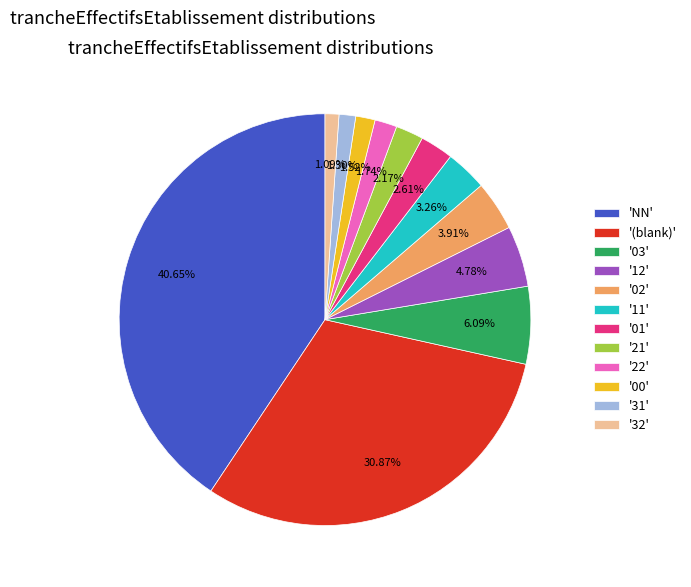

Between 'NN' and '03', which is larger?

'NN'